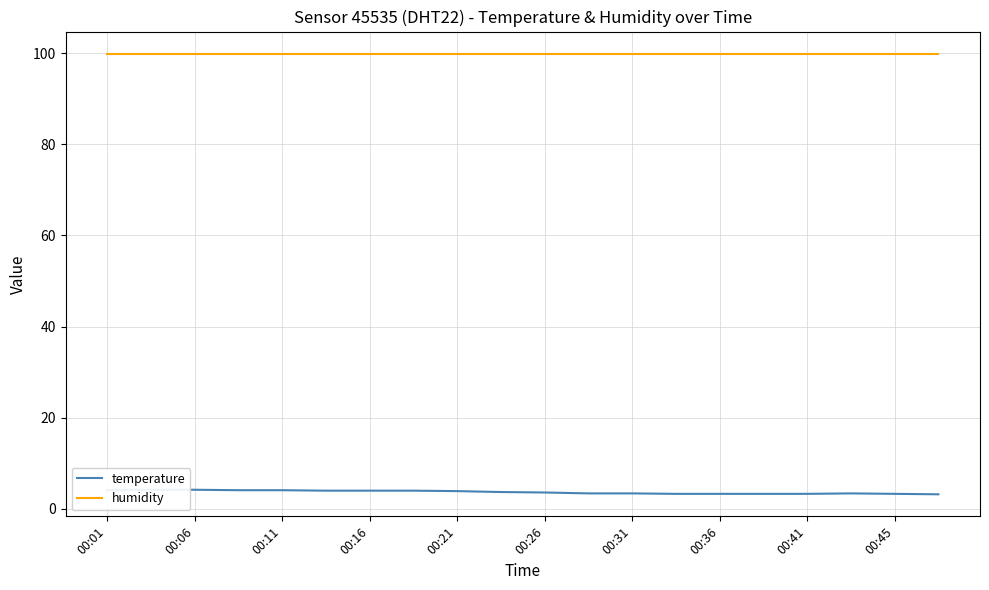

The temperature series shows 3.2 at 19. True or false?

True